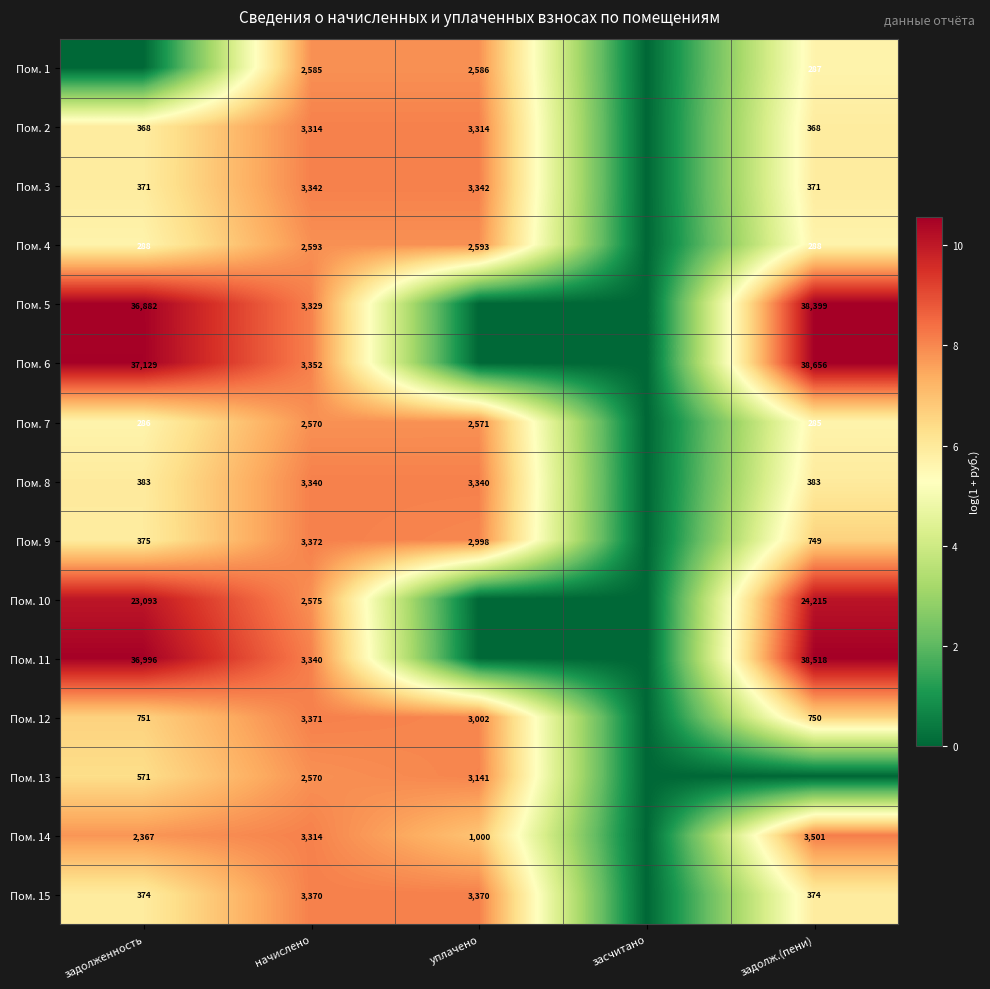

What is the difference between the Пом. 1 values at задолж.(пени) and уплачено?

2299